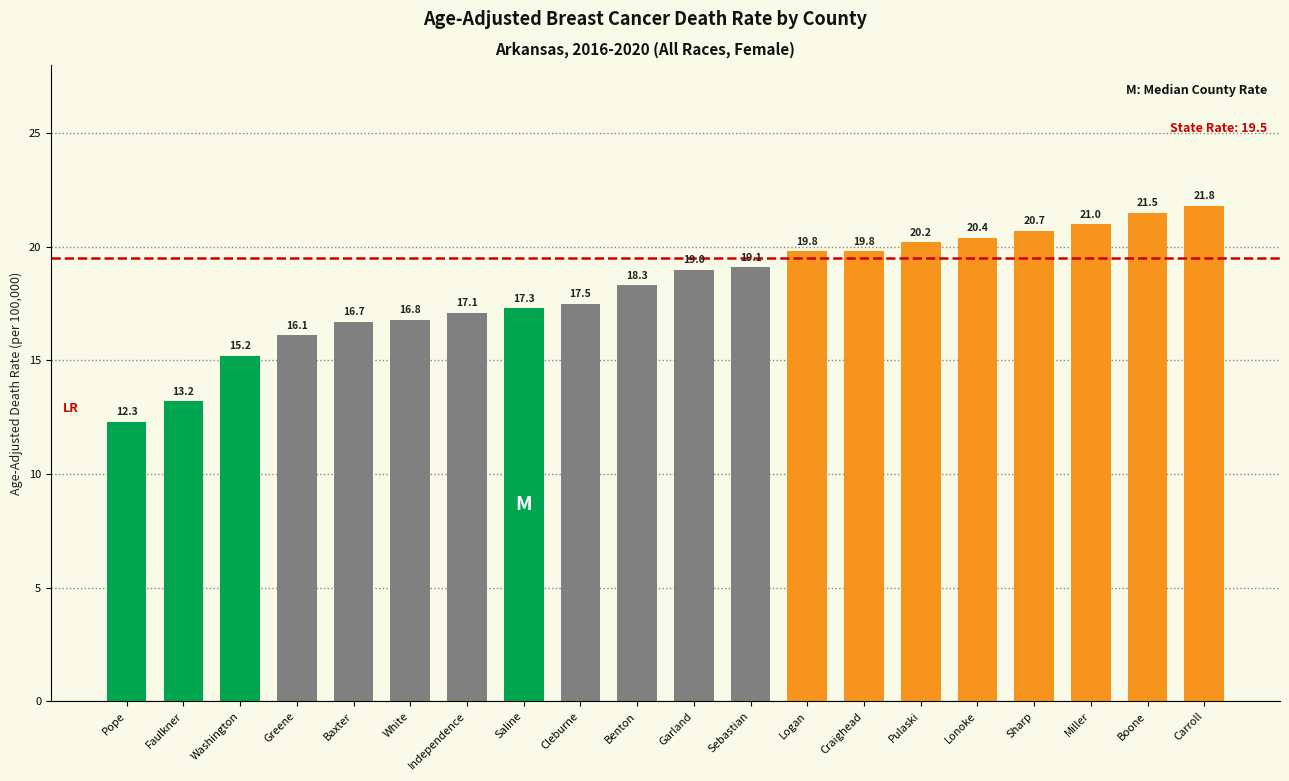

What is the label of the 12th bar from the left?

Sebastian